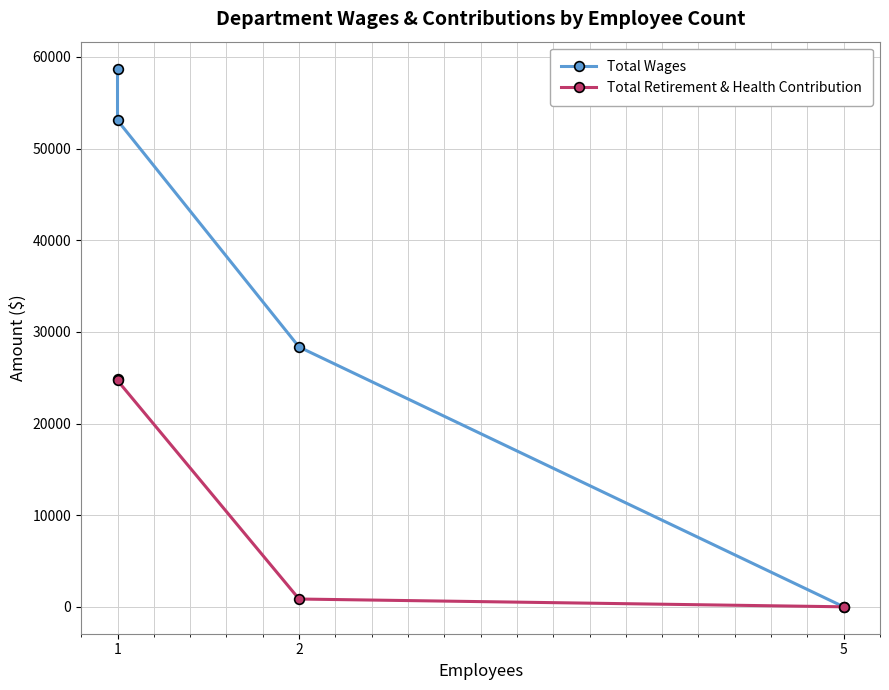

What is the value of the Total Retirement & Health Contribution point at the 2nd from the left?

24694